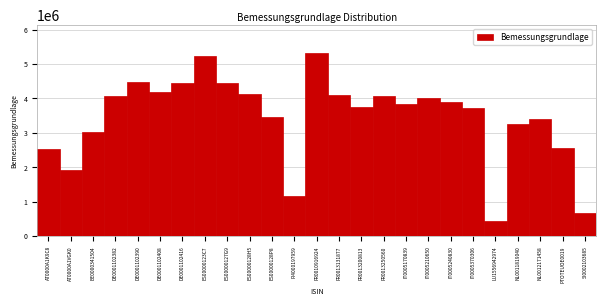

What is the average value?

3446822.2